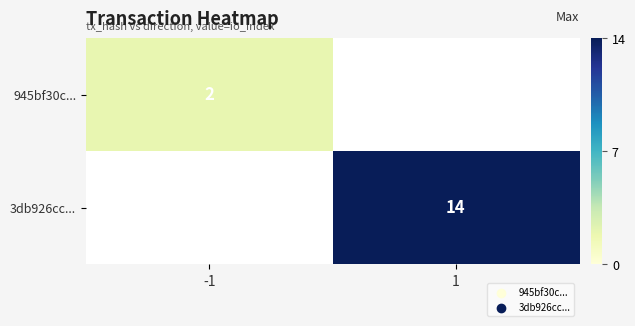

Is it true that 3db926cc... equals 24 at 1?

False